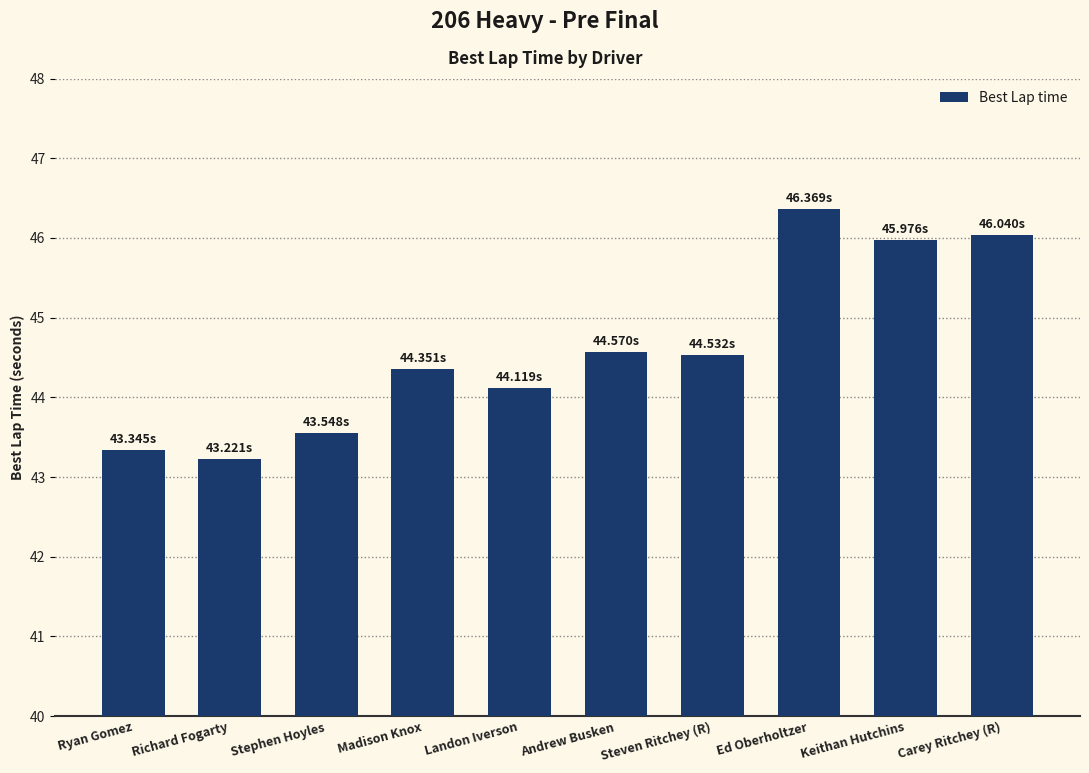

What is the average value?

44.6